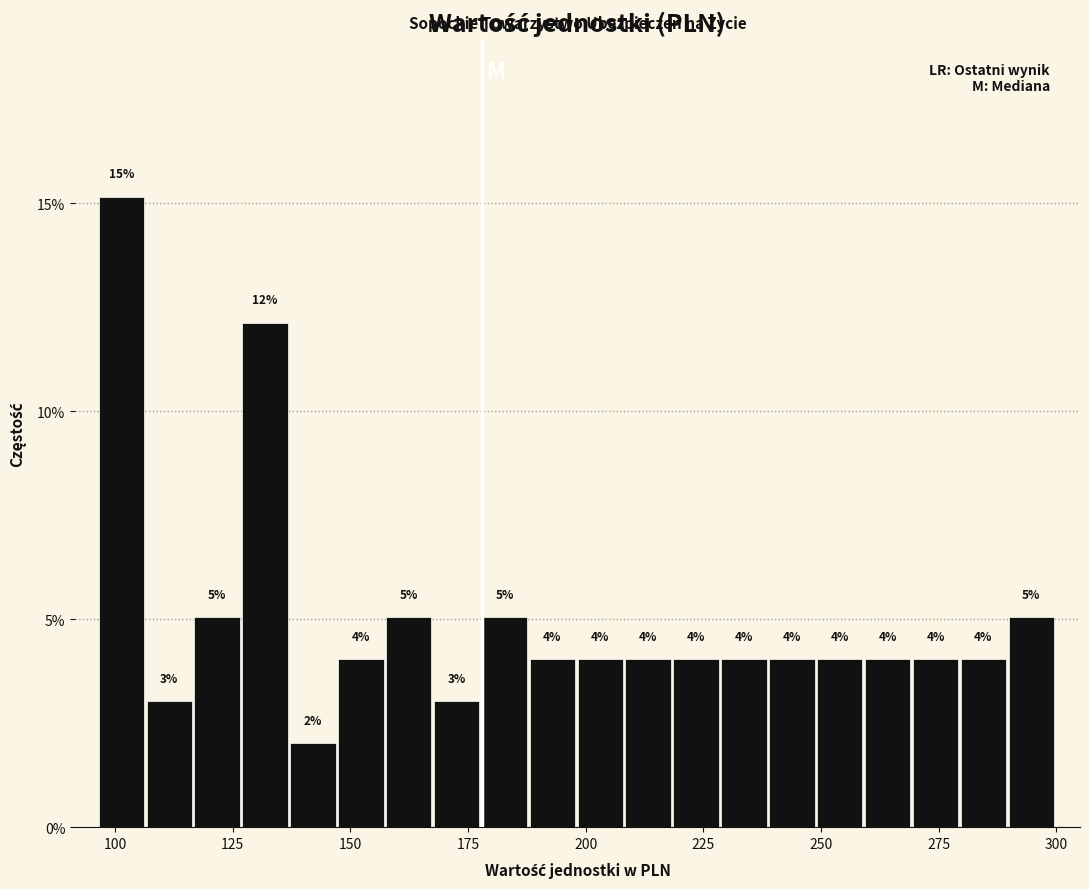

Around what value on the x-axis is the tallest bar? Give the approximate position of its centre, as read against the axis.

100